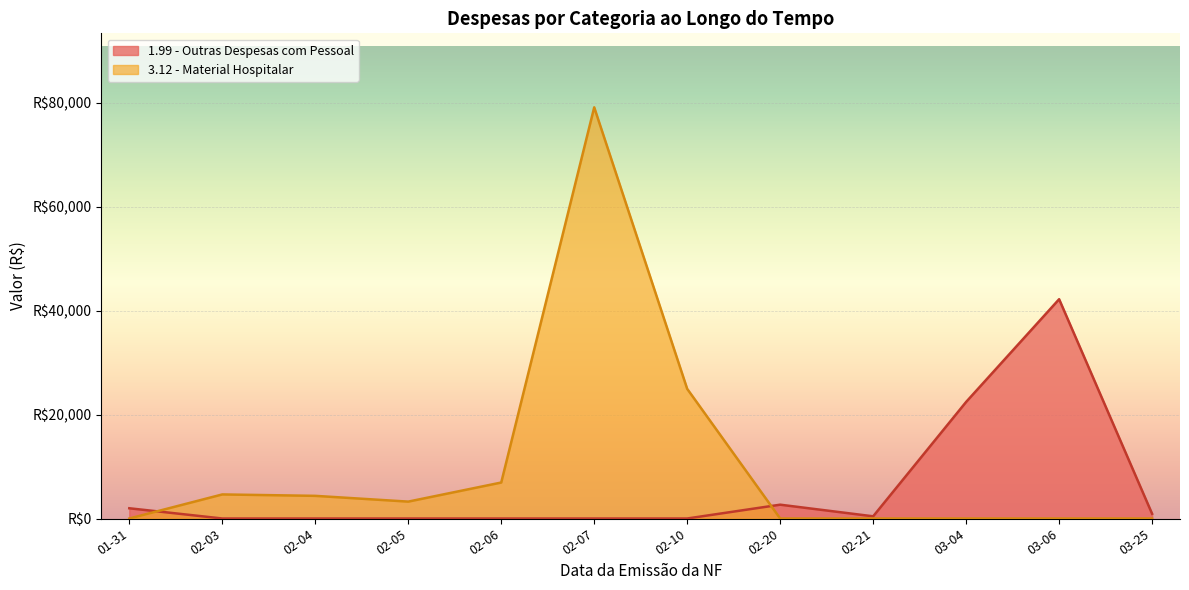

True or false: 1.99 - Outras Despesas com Pessoal and 3.12 - Material Hospitalar cross at least once.

True